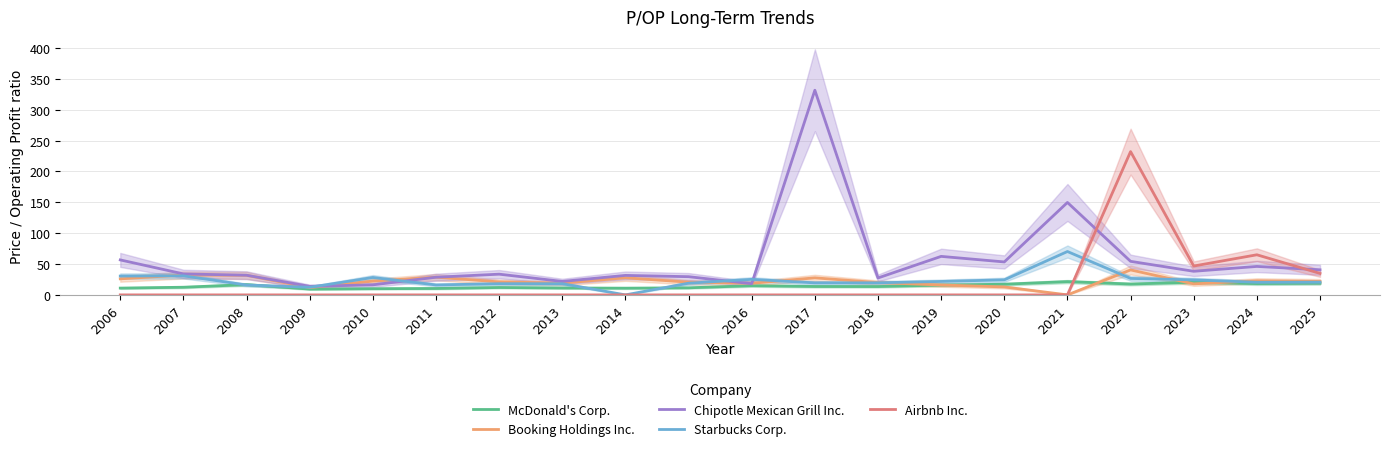

Reading left to right, transcribe all the data shown in this chart.

McDonald's Corp.: 11.0	12.4	16.6	9.4	10.0	10.4	12.0	11.2	10.9	11.5	14.9	13.7	13.6	15.9	17.3	21.5	17.6	20.6	18.4	18.9
Booking Holdings Inc.: 26.0	32.2	31.7	11.9	22.3	28.7	21.1	19.0	27.7	20.6	18.8	27.6	19.9	16.1	12.9	0.0	40.5	17.9	22.9	21.8
Chipotle Mexican Grill Inc.: 56.7	34.0	31.9	13.8	16.3	28.6	33.6	21.8	31.6	29.5	18.1	331.7	27.4	62.4	53.4	149.8	54.4	38.2	46.1	40.7
Starbucks Corp.: 30.5	30.9	16.0	12.3	28.2	16.1	18.1	18.1	0.0	19.0	25.2	19.5	19.6	21.8	24.4	70.3	26.7	24.4	20.4	20.6
Airbnb Inc.: 0.0	0.0	0.0	0.0	0.0	0.0	0.0	0.0	0.0	0.0	0.0	0.0	0.0	0.0	0.0	0.0	232.2	46.8	65.0	34.8